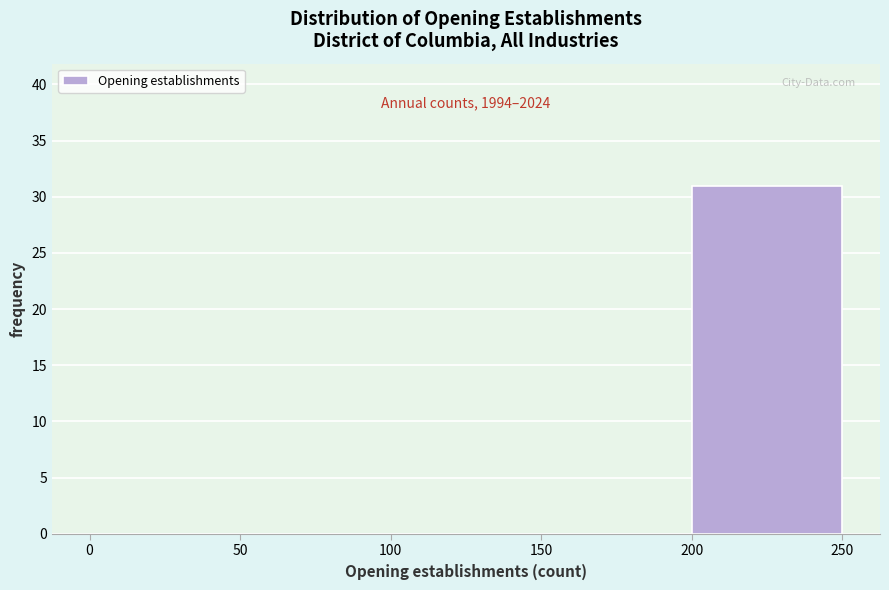

Which range on the x-axis has the tallest bar?

200 to 250